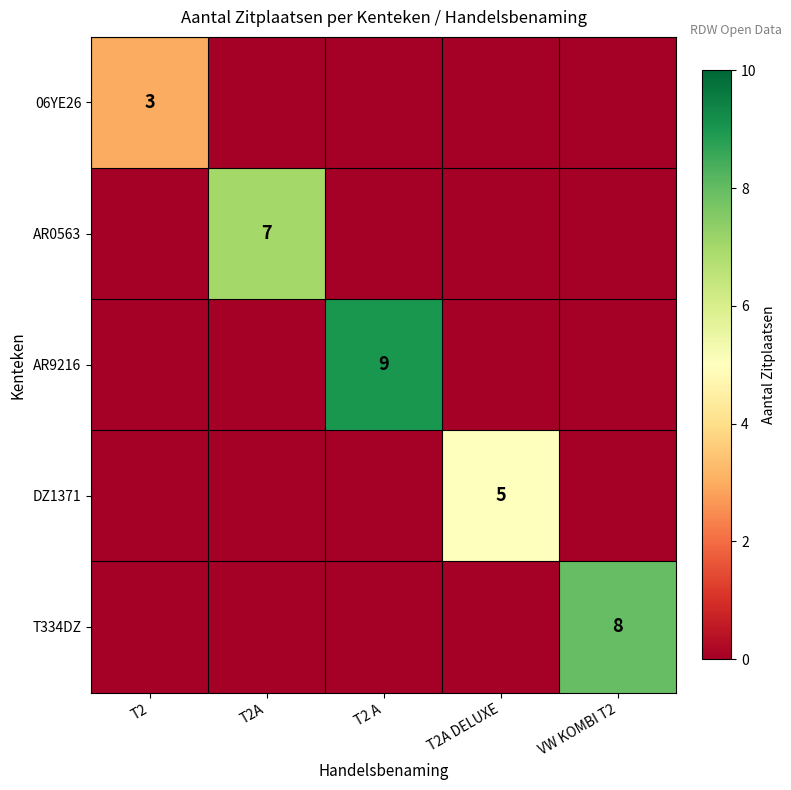

True or false: AR9216 has a value of 5 at T2 A.

False